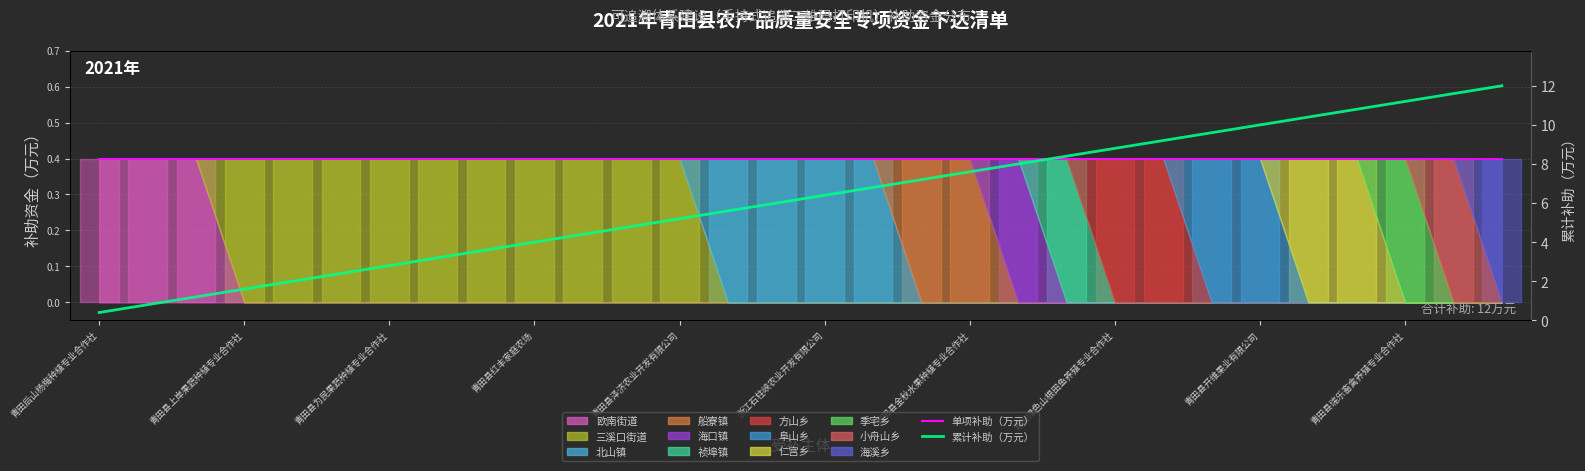

Is this an area chart (filled region under the line)?

No